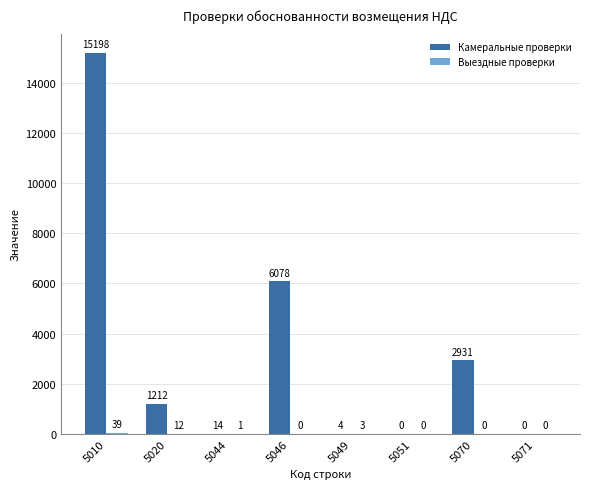

At which category is the sum across all series the highest?

5010